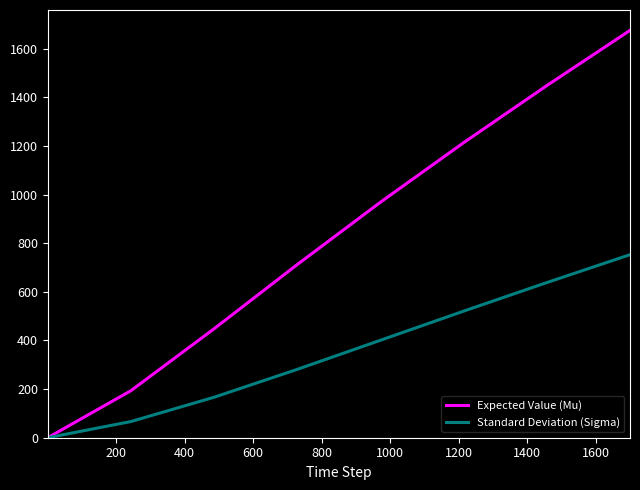

Which series has the largest total across all categories?

Expected Value (Mu)